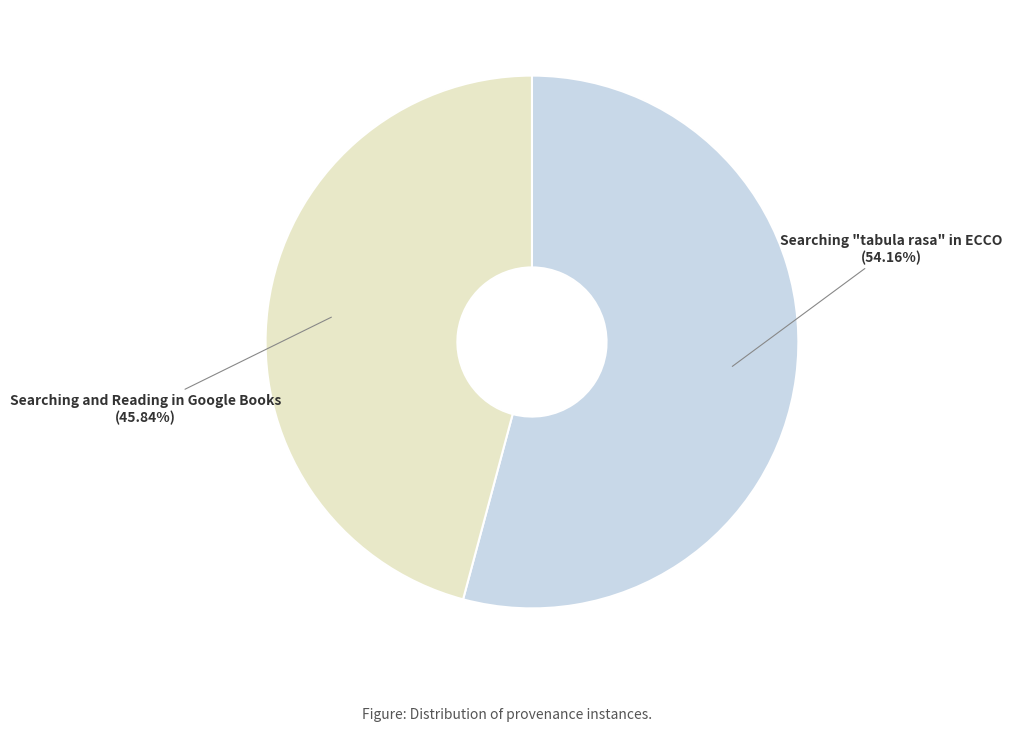

To the nearest percent, what is the average slice percentage?

50%